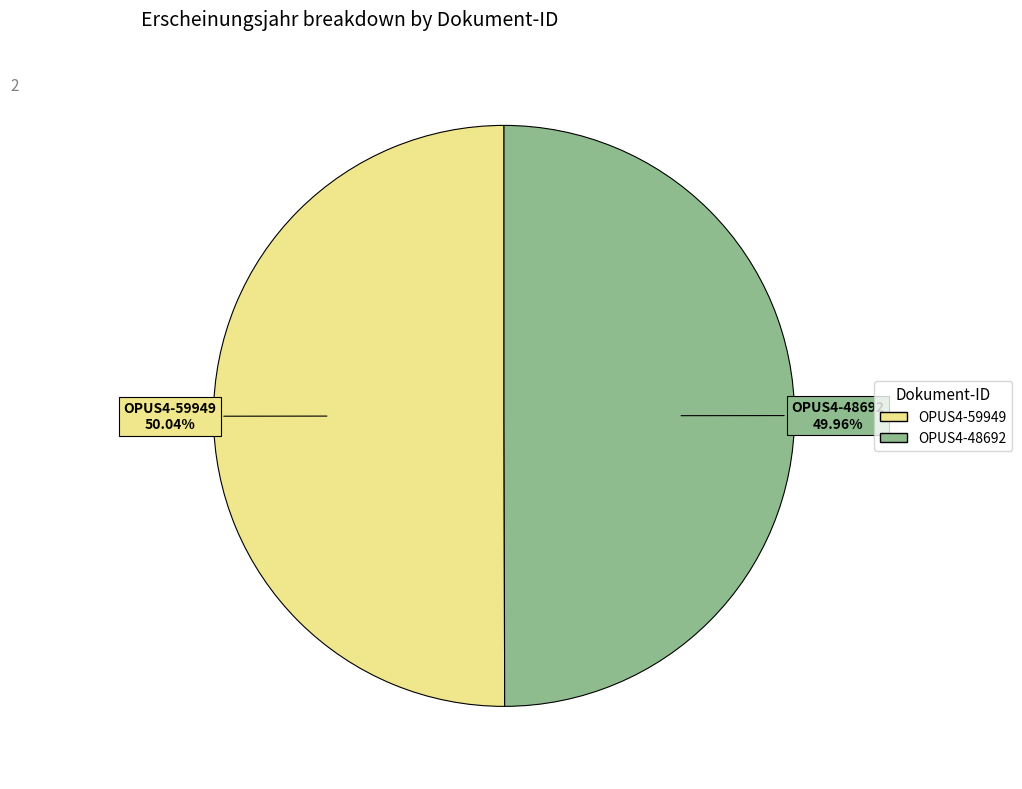

What is the ratio of the value at OPUS4-59949 to the value at OPUS4-48692?

1.0